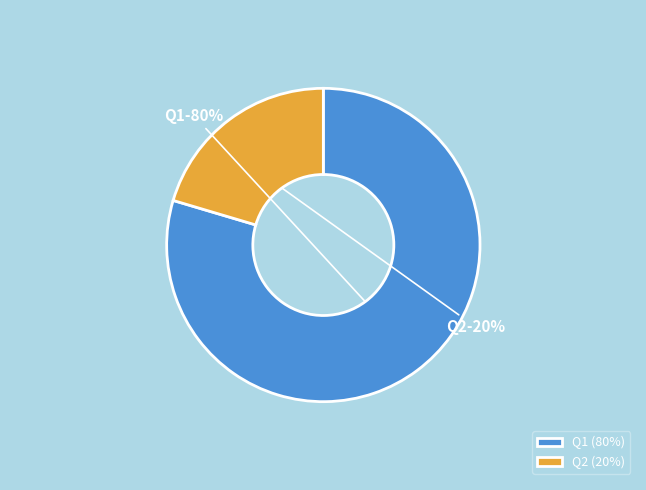

Which slice is the smallest?

Q2